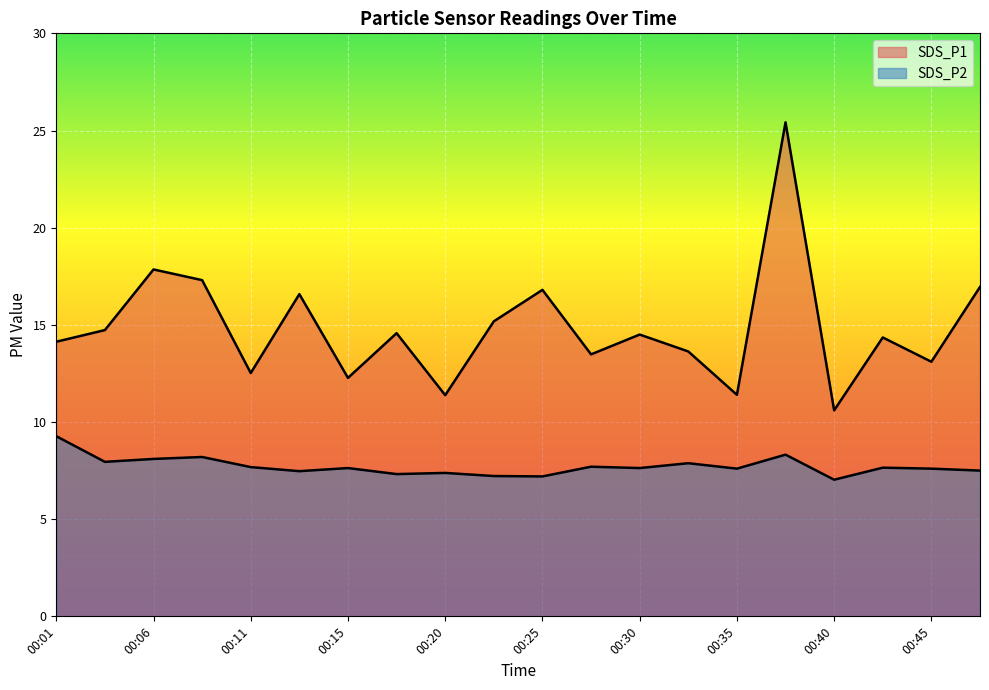

Which series has the largest total across all categories?

SDS_P1